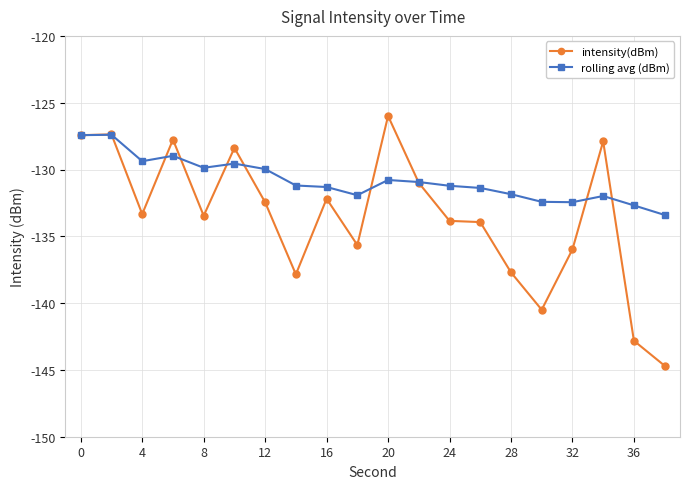

What is the maximum value for intensity(dBm)?

-126.0